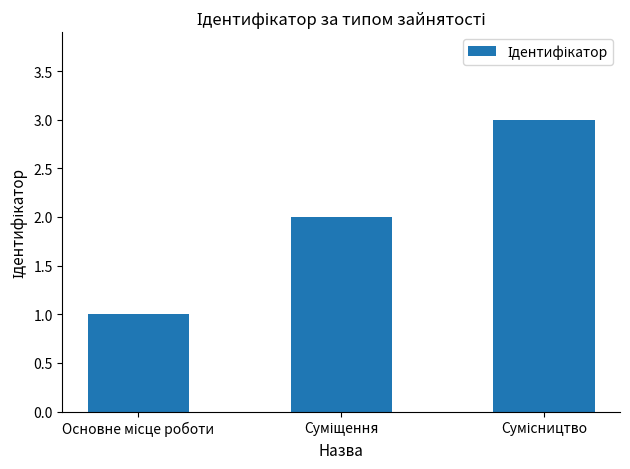

What is the minimum value shown in the chart?

1